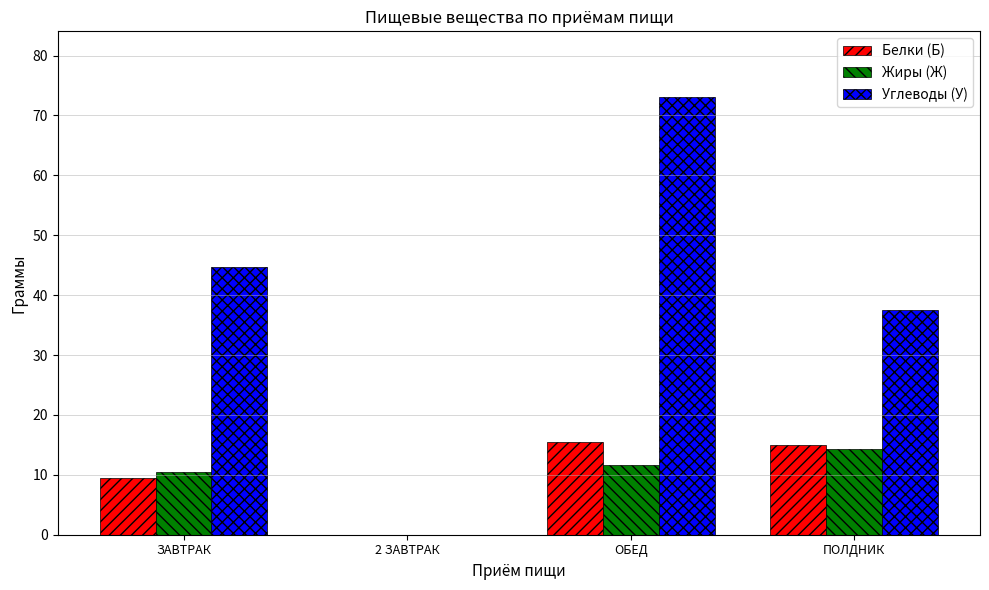

Is the value of Углеводы (У) at ЗАВТРАК greater than the value of Белки (Б) at 2 ЗАВТРАК?

Yes